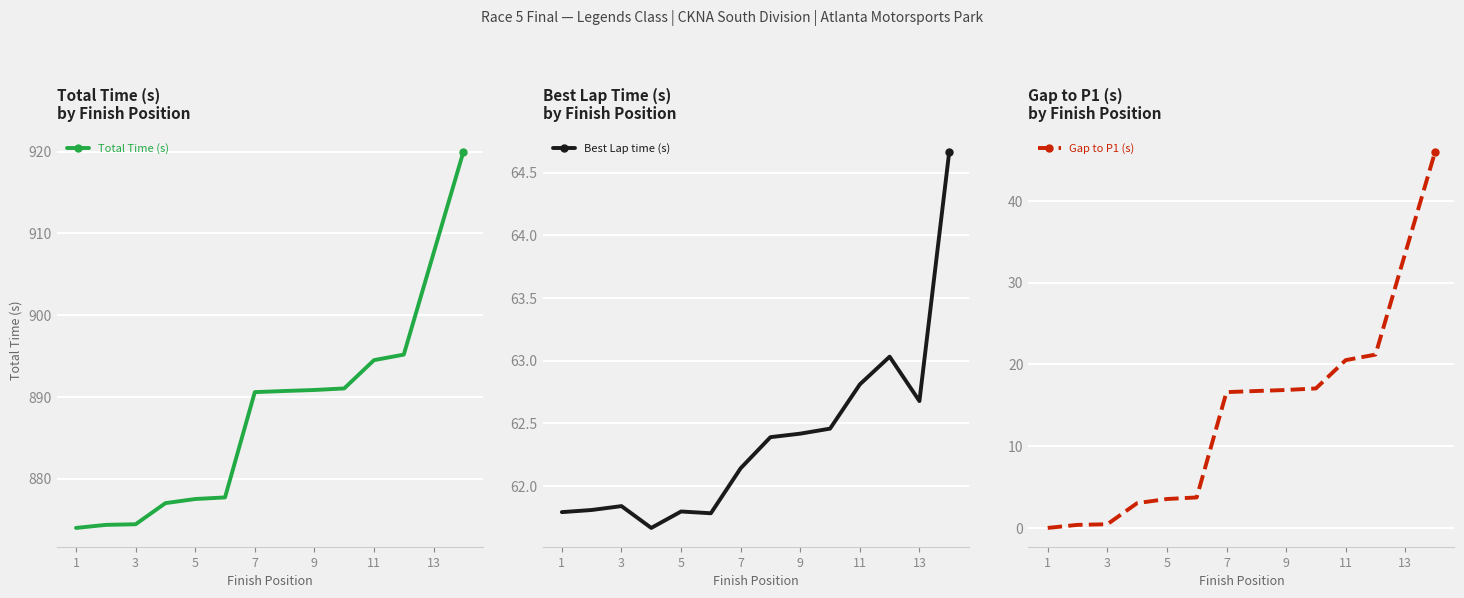

What are all the series names shown in the legend?

Total Time (s), Best Lap time (s), Gap to P1 (s)